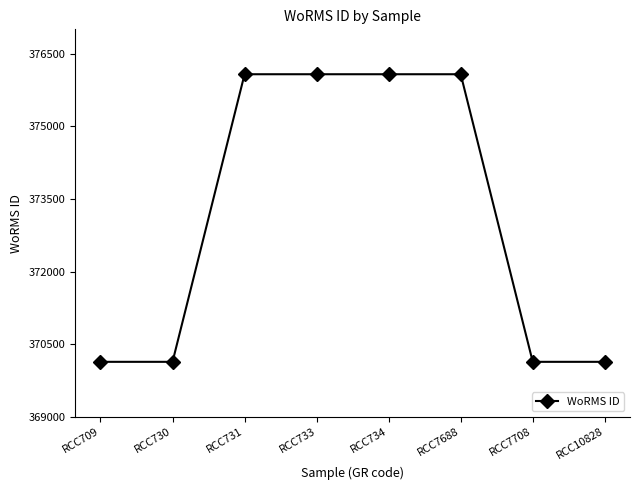

Is it true that the value at RCC10828 is 370136?

True